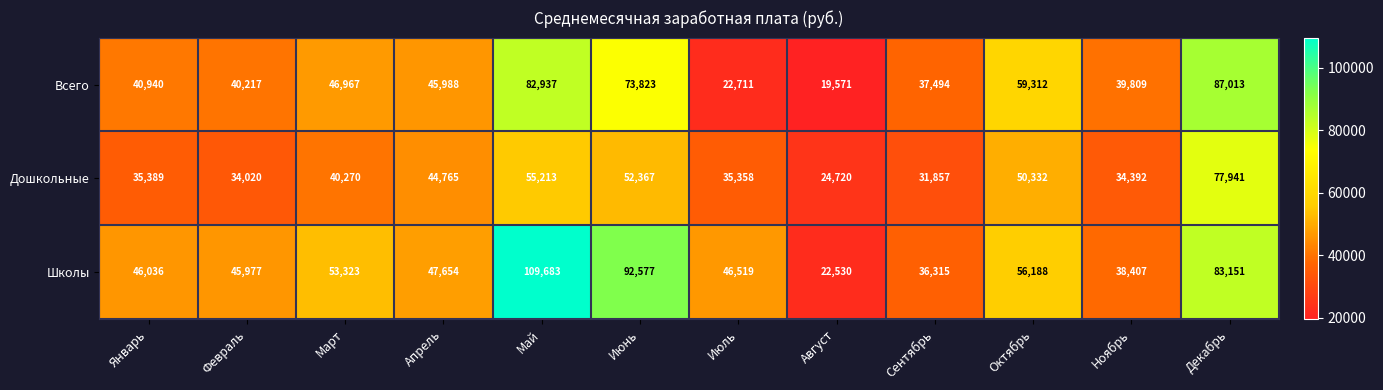

List the labels in order of Дошкольные value, largest first.

Декабрь, Май, Июнь, Октябрь, Апрель, Март, Январь, Июль, Ноябрь, Февраль, Сентябрь, Август